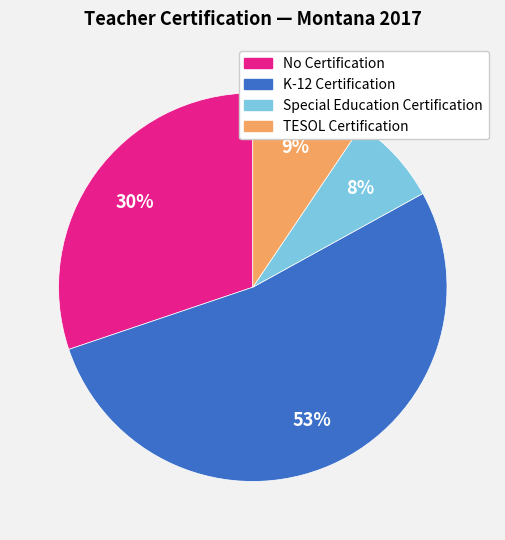

Which slice is the largest?

K-12 Certification